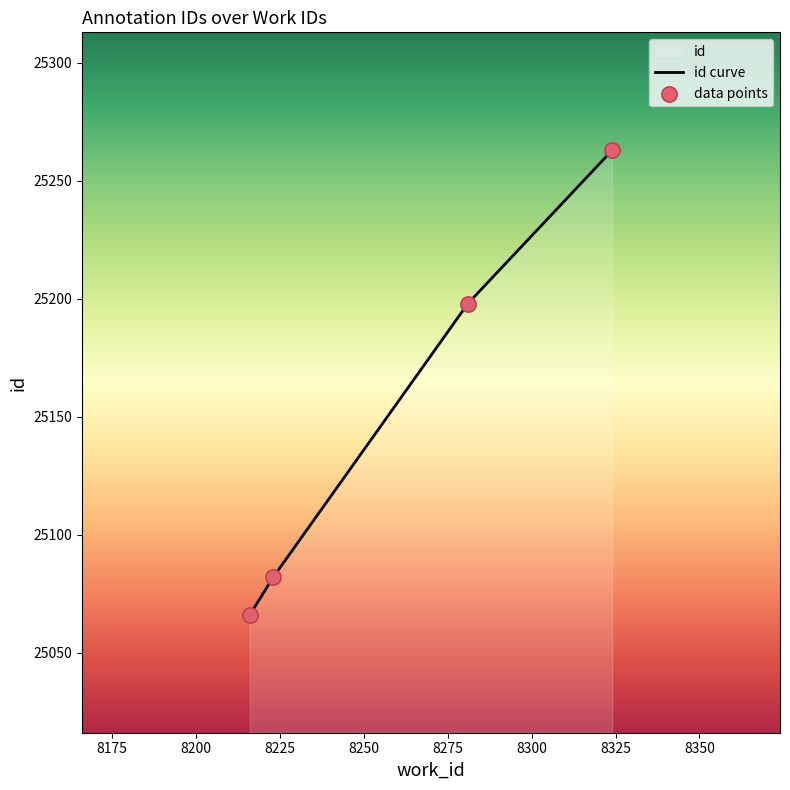

What is the change in value from 8223 to 8281?

+116